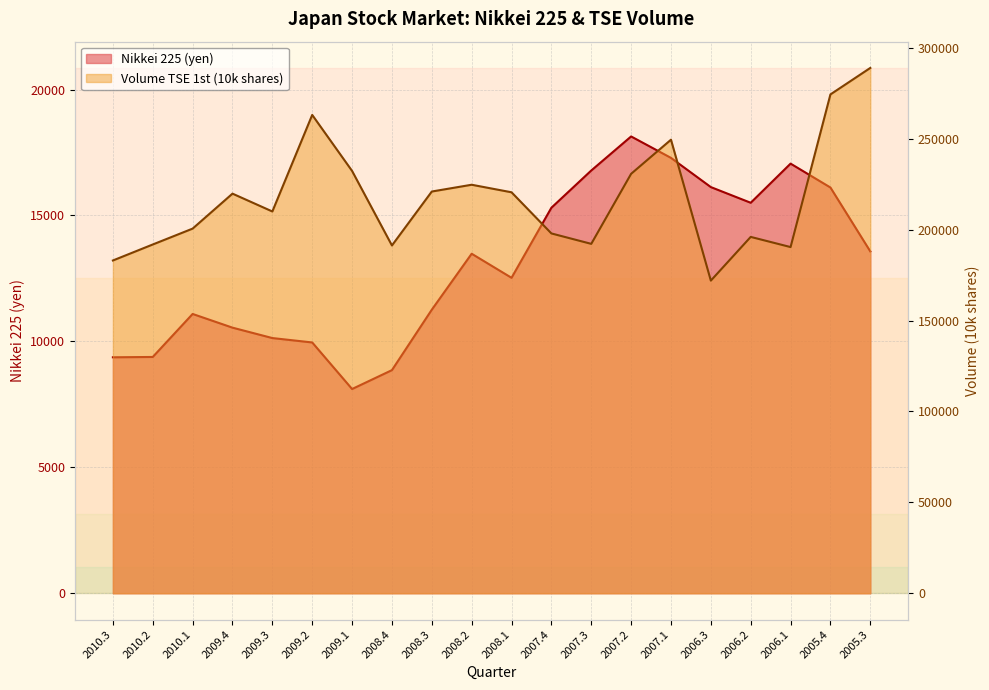

Which series has the largest total across all categories?

Volume TSE 1st (10k shares)